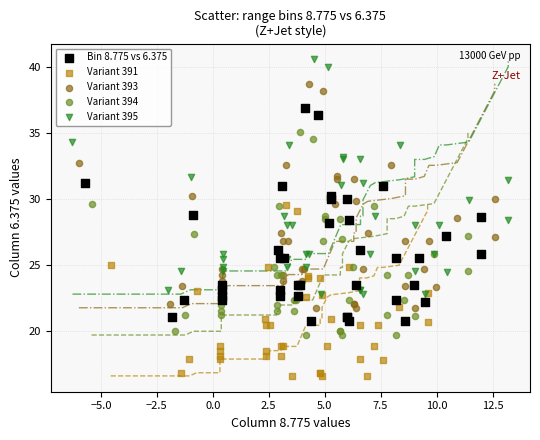

Which series has the widest spread of Y values?

Variant 395